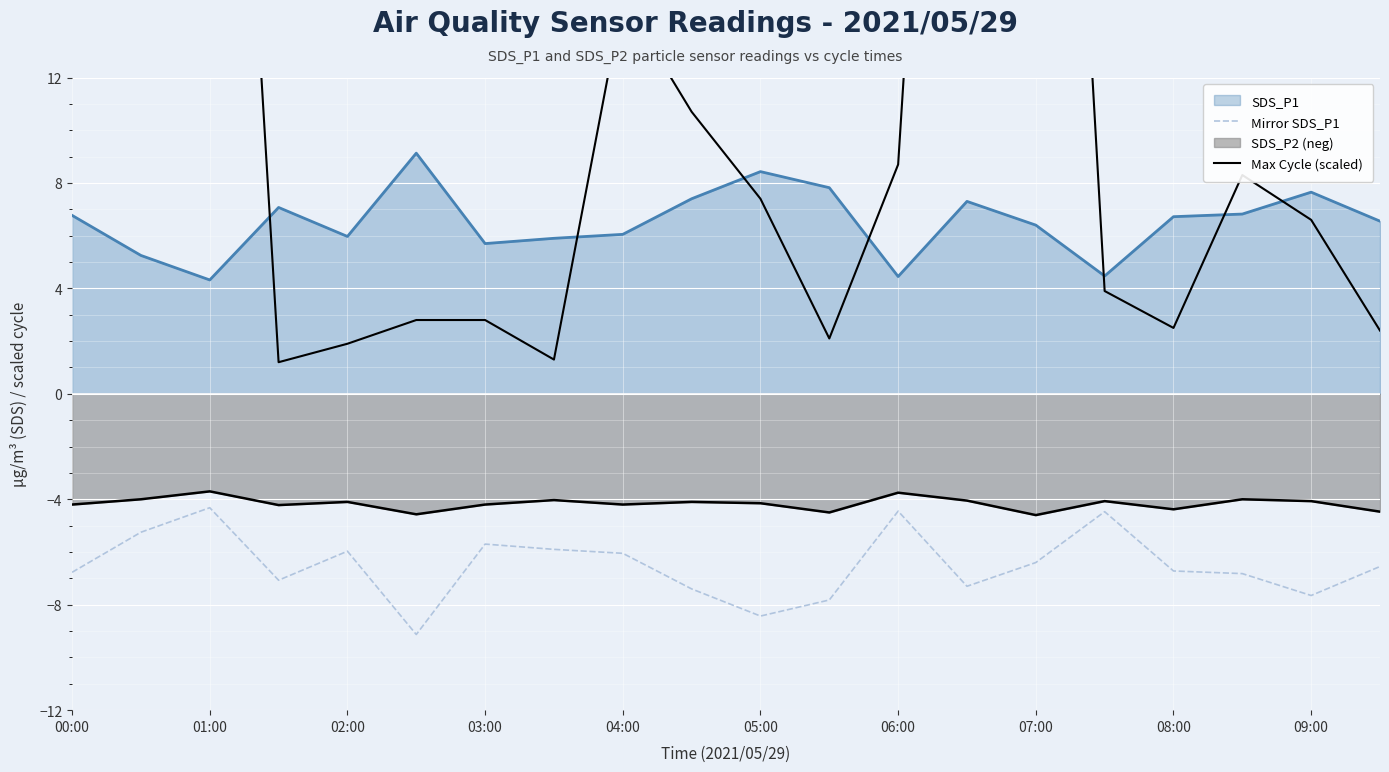

What is the sum of all Mirror SDS_P1 values?

-130.2